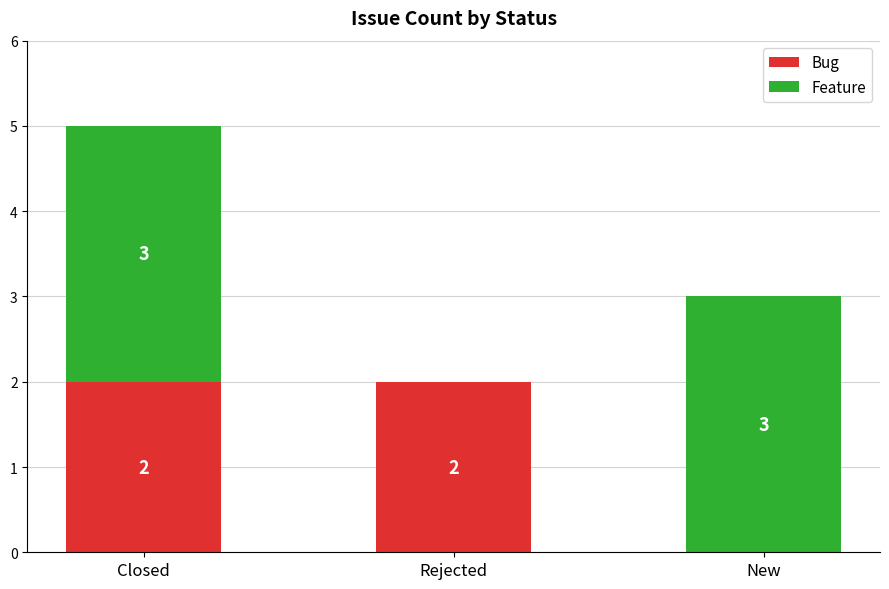

The Bug series shows 2 at Closed. True or false?

True